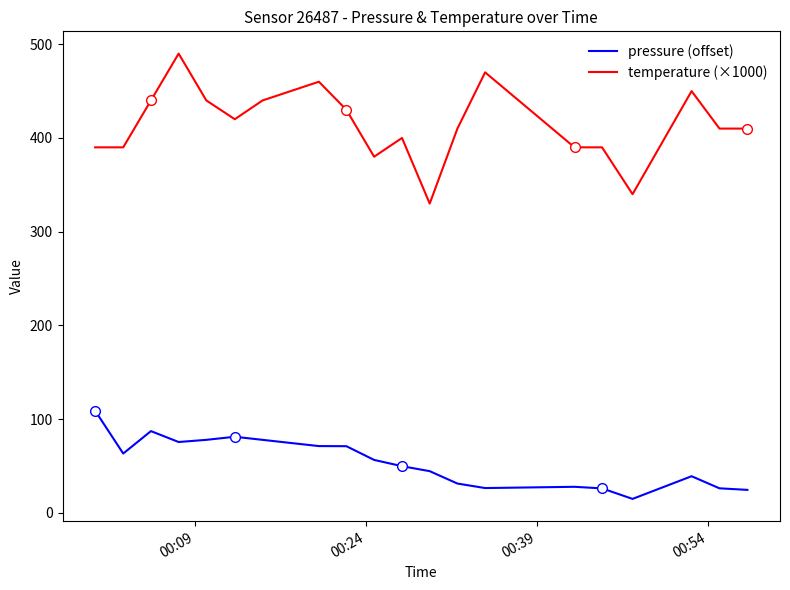

At how many categories does at least one series exceed 180?

20